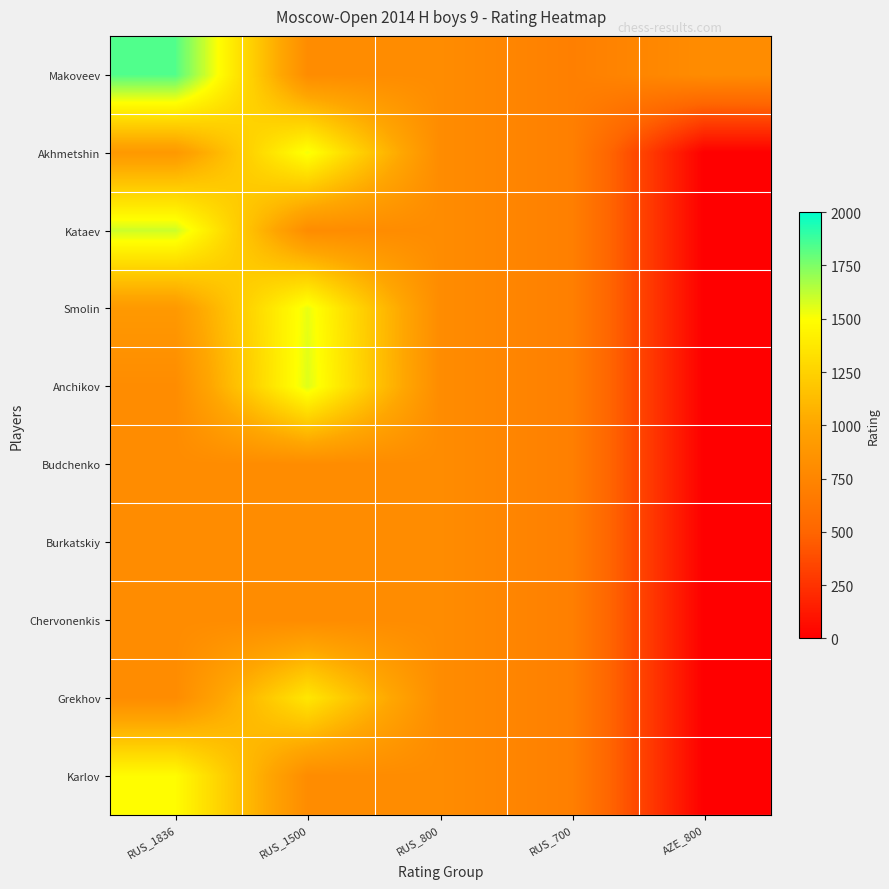

Between RUS_1500 and RUS_800, which is larger?

RUS_1500